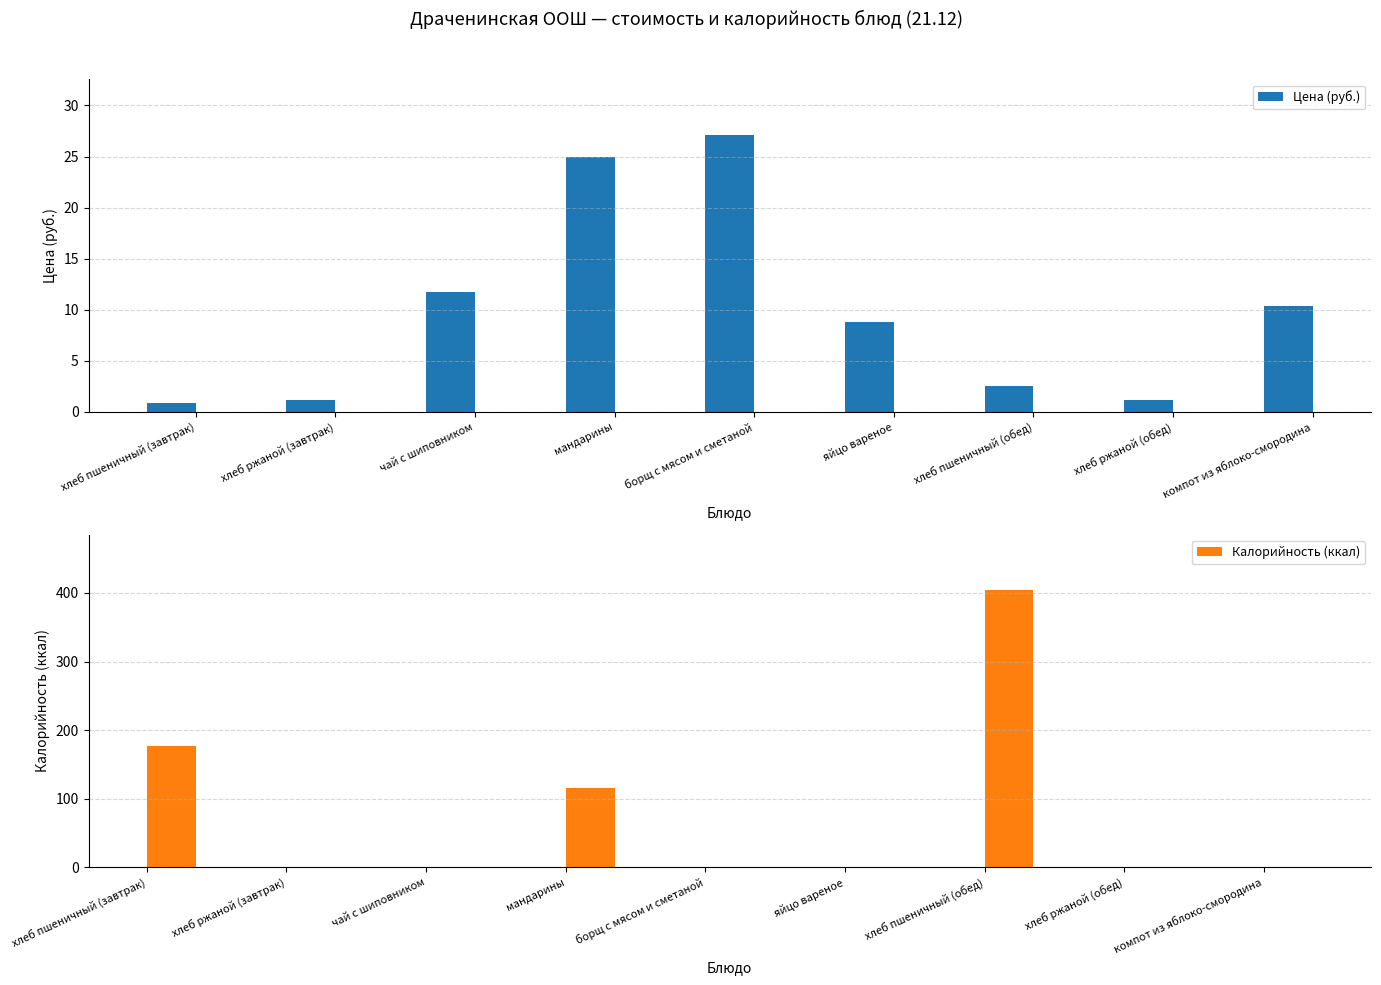

What is the approximate value of Цена (руб.) at хлеб ржаной (обед)?

1.1